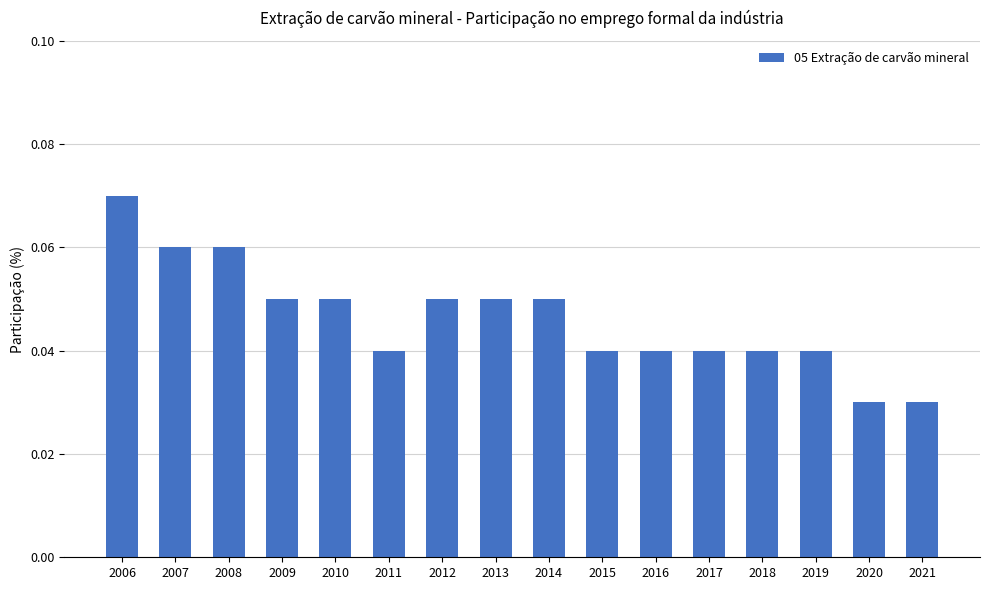

True or false: the data shows 0.1 at 2015.

False